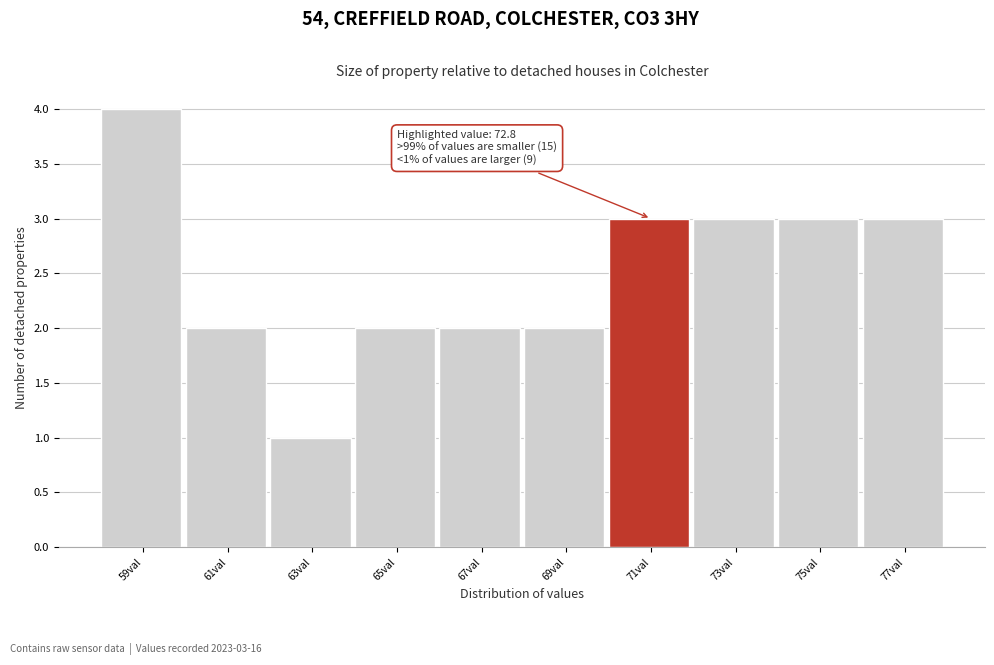

Reading right to left, transcribe all the data shown in this chart.

77val=3	75val=3	73val=3	71val=3	69val=2	67val=2	65val=2	63val=1	61val=2	59val=4